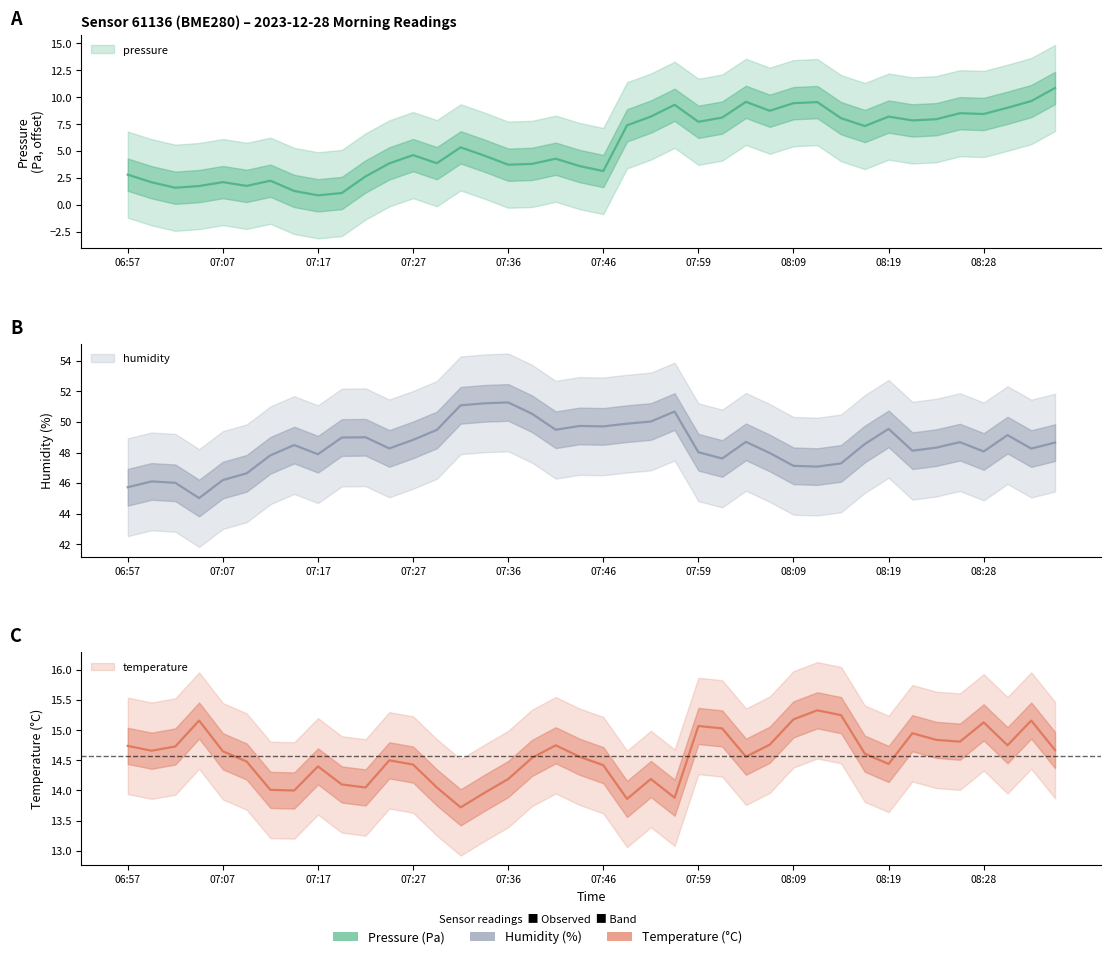

What is the value of the pressure point at the 14th from the left?

3.9